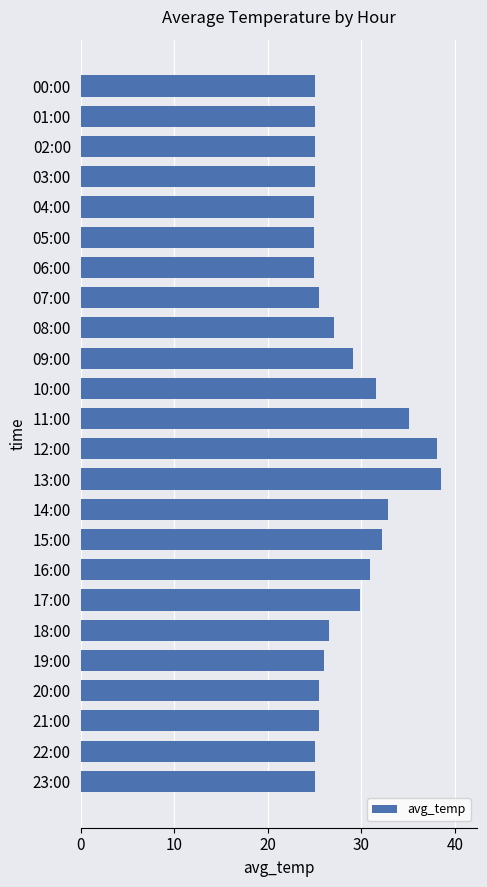

What is the sum of all values?

679.0